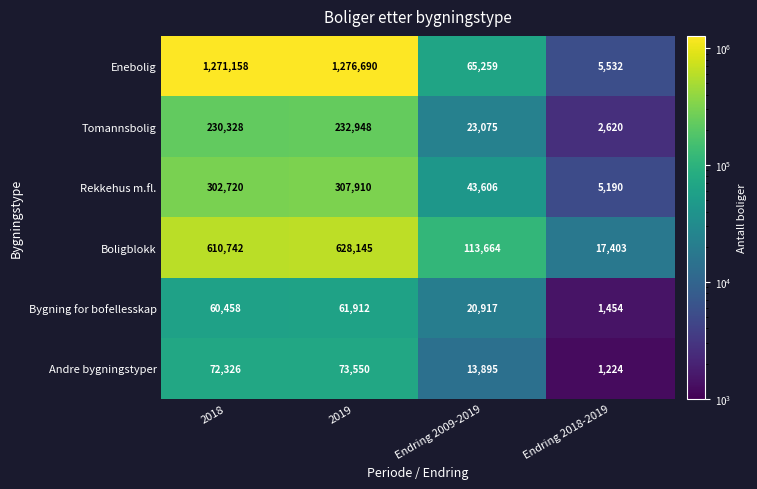

The Boligblokk series shows 1127798 at 2019. True or false?

False